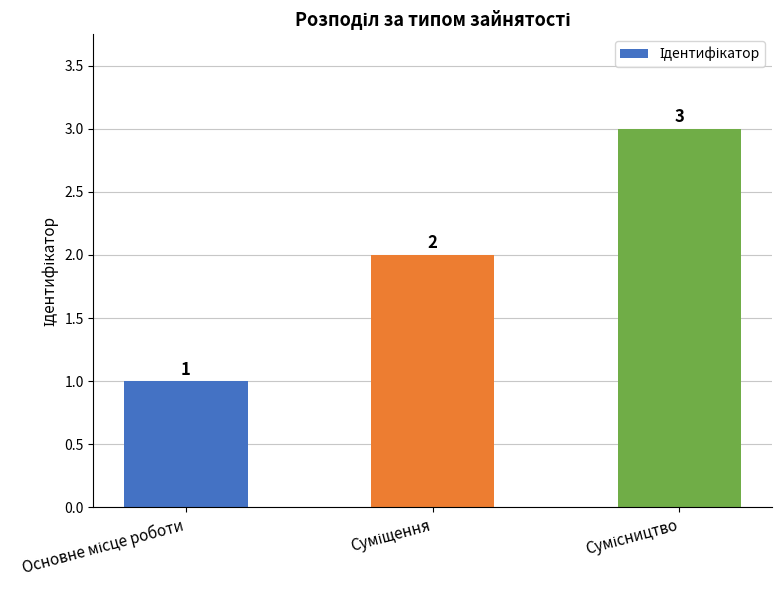

What is the value of the 1st bar from the left?

1